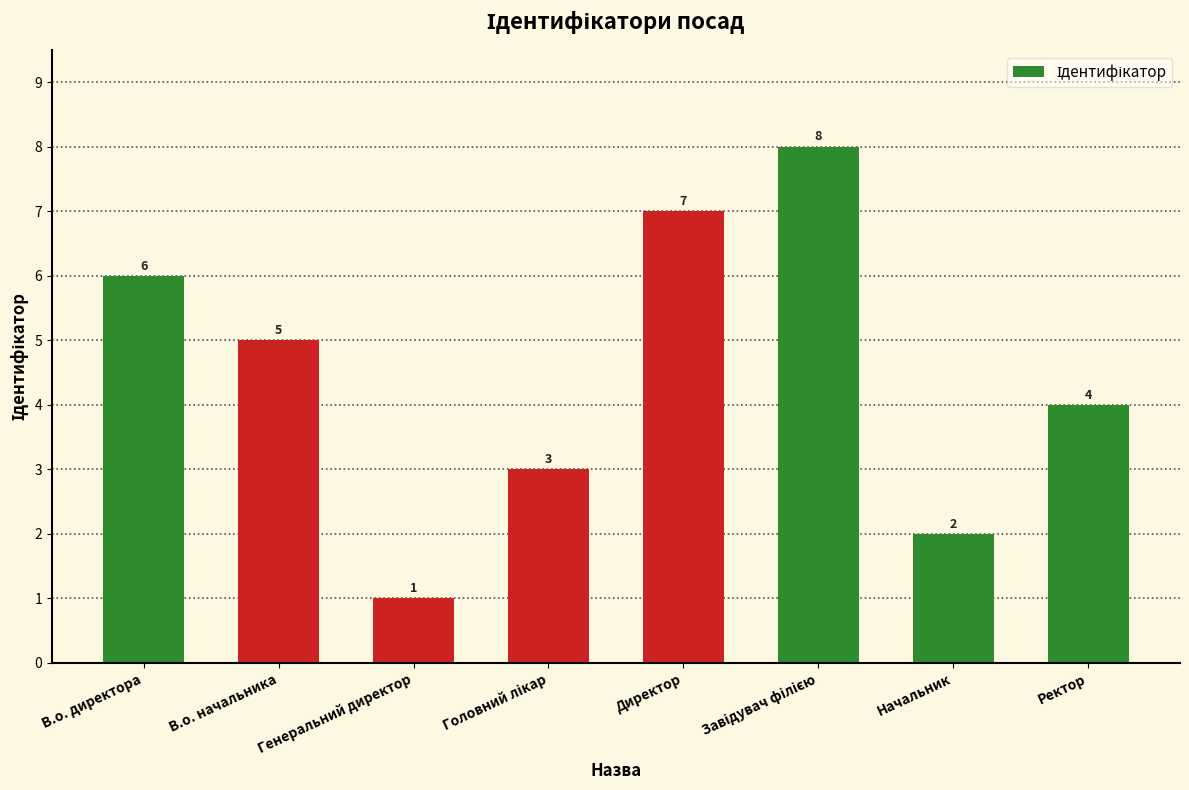

Where does the data first go above 5?

В.о. директора